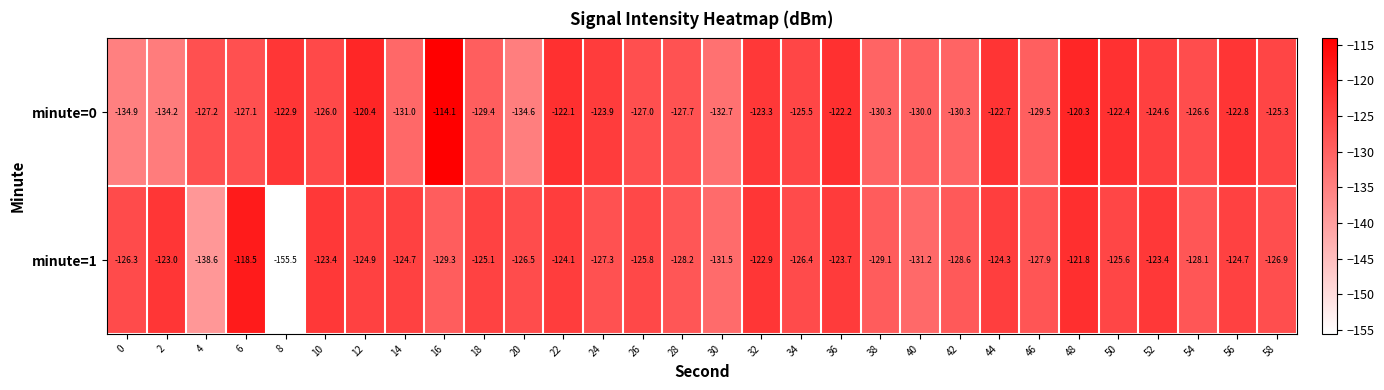

What is the difference between the highest and lowest values at 42?

1.7